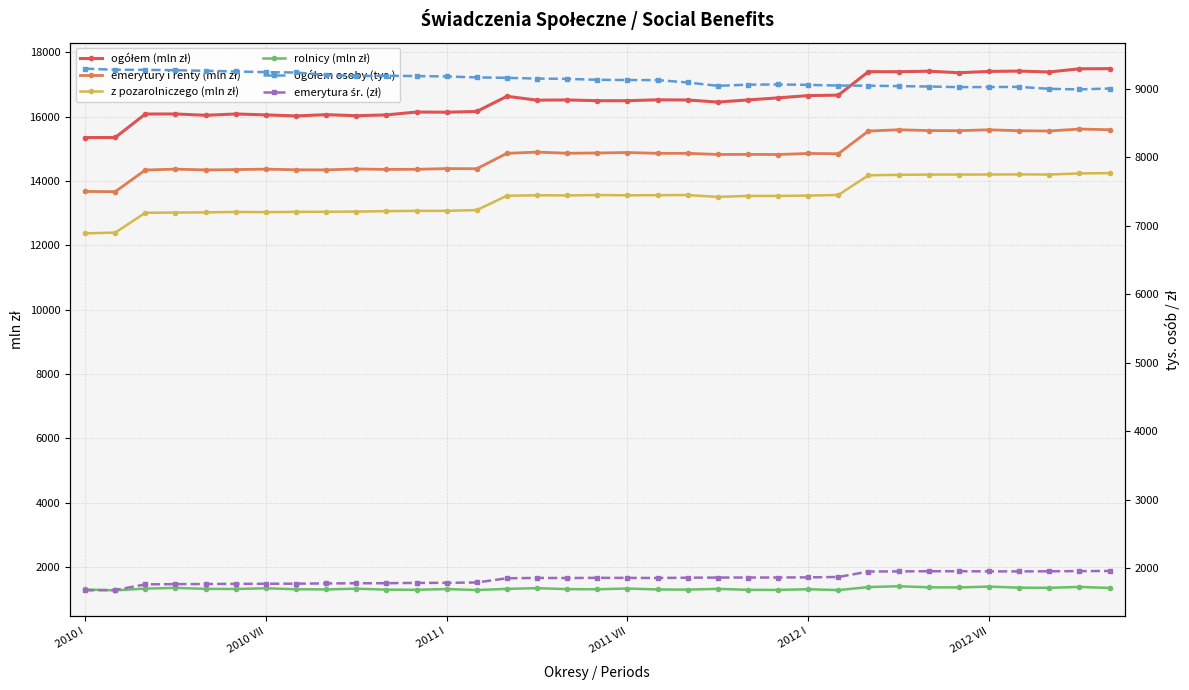

At which label does emerytura śr. (zł) first exceed 1854?

15